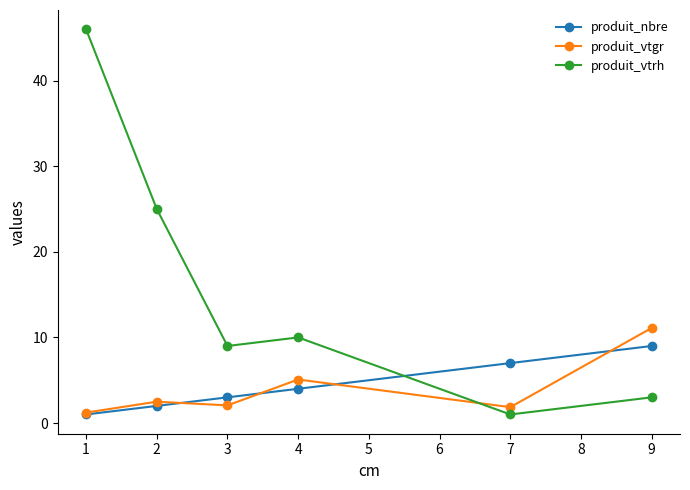

How many data points does each series have?

6